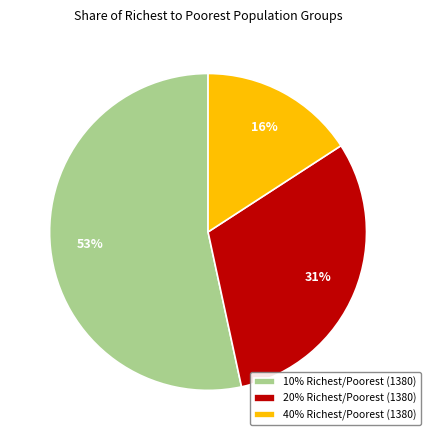

How many segments does this pie chart have?

3